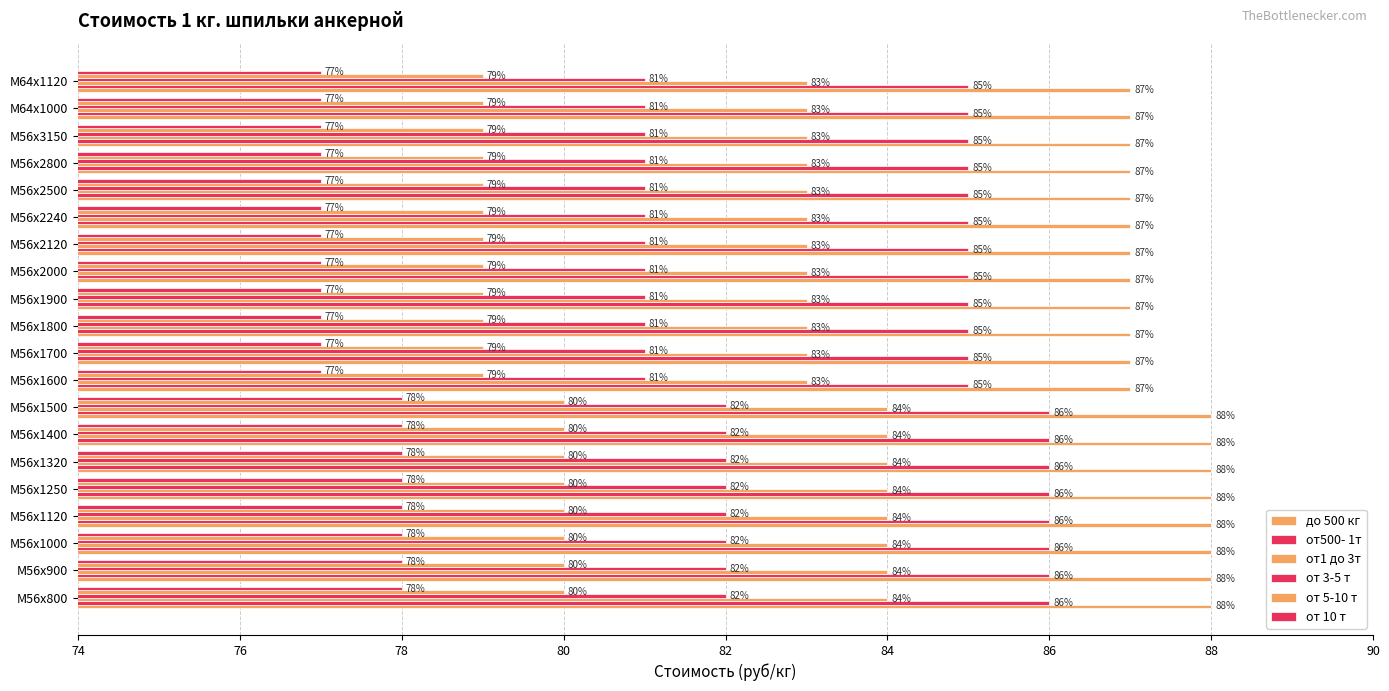

How many values in the до 500 кг series exceed 87?

8